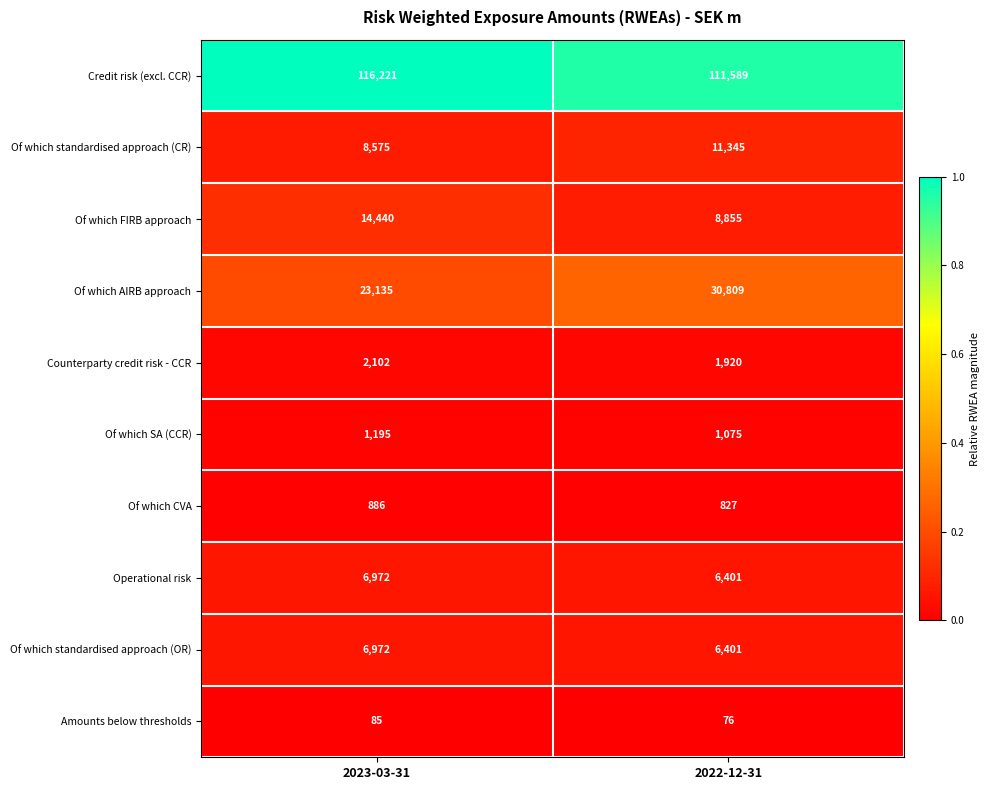

Reading left to right, what are all the values shown in this chart?

Credit risk (excl. CCR): 116221	111589
Of which standardised approach (CR): 8575	11345
Of which FIRB approach: 14440	8855
Of which AIRB approach: 23135	30809
Counterparty credit risk - CCR: 2102	1920
Of which SA (CCR): 1195	1075
Of which CVA: 886	827
Operational risk: 6972	6401
Of which standardised approach (OR): 6972	6401
Amounts below thresholds: 85	76